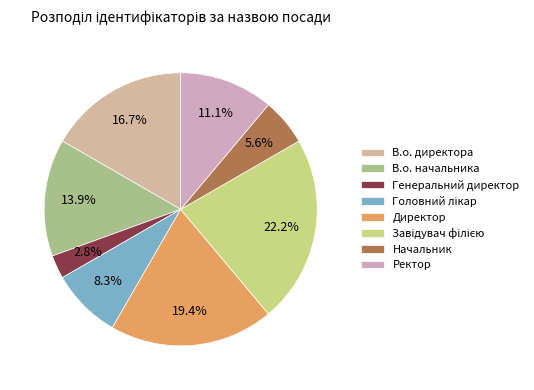

Rank the categories by value from highest to lowest.

Завідувач філією, Директор, В.о. директора, В.о. начальника, Ректор, Головний лікар, Начальник, Генеральний директор